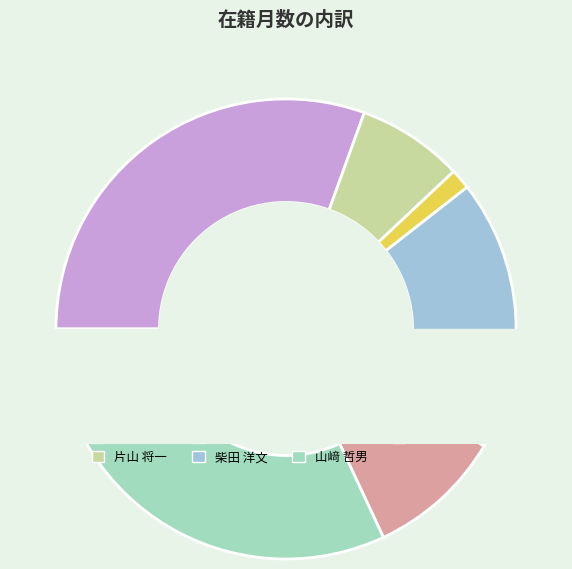

What percentage is the 駒田 致和 slice, to the nearest percent?

1%